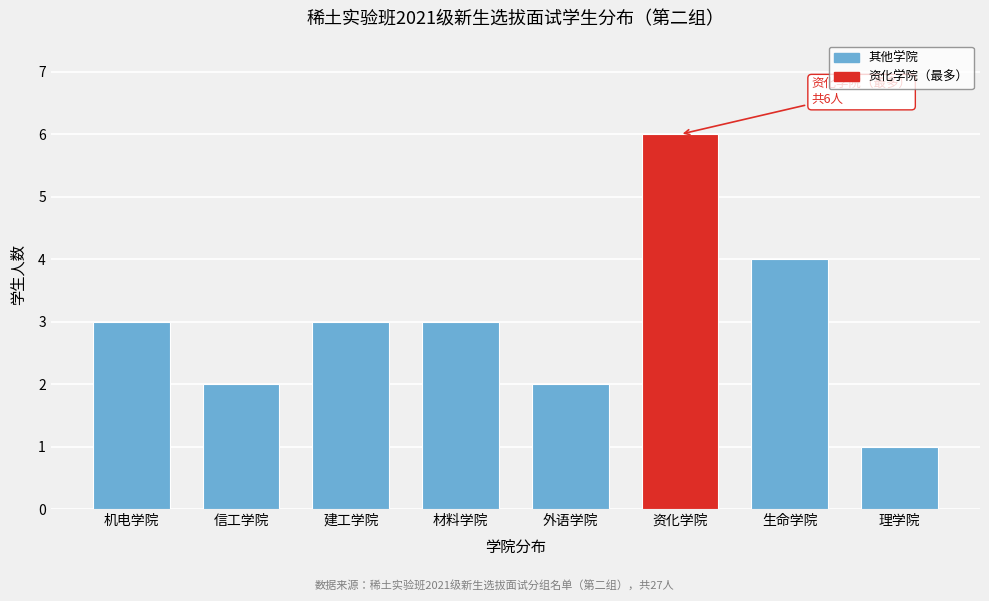

Reading left to right, transcribe all the data shown in this chart.

3	2	3	3	2	6	4	1